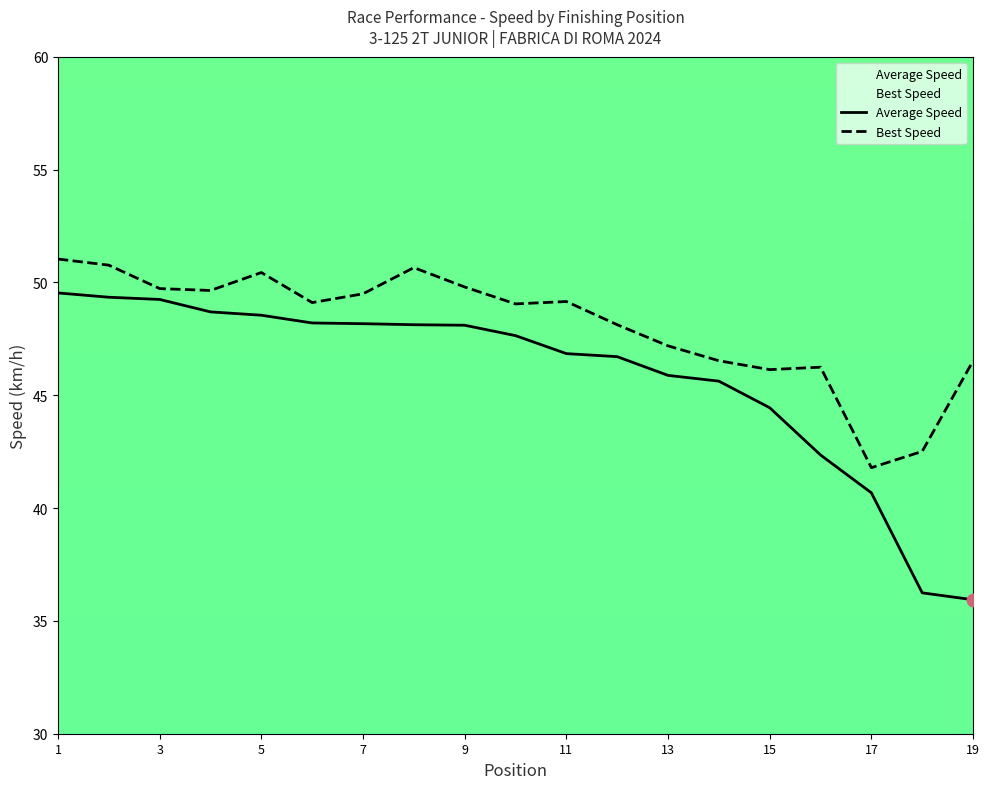

At how many categories does at least one series exceed 43?

17